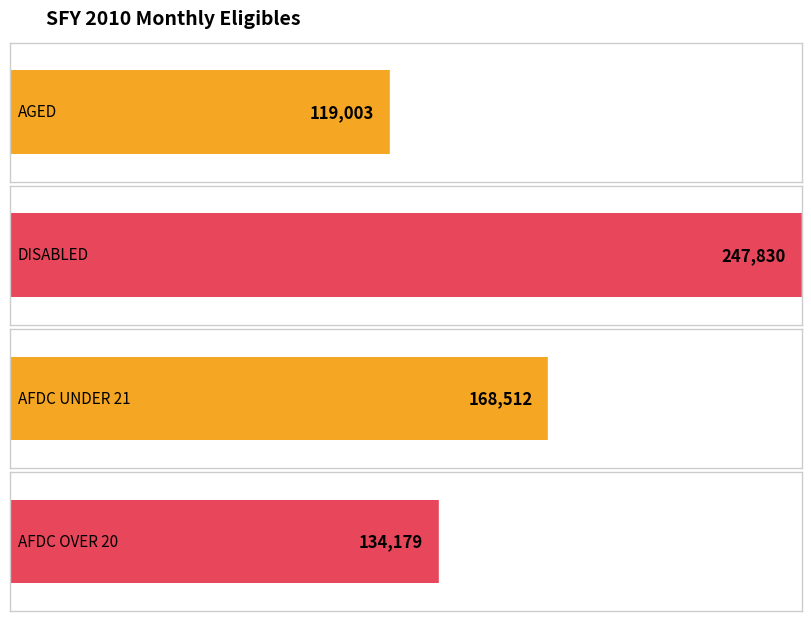

How many distinct data groups are displayed?

4